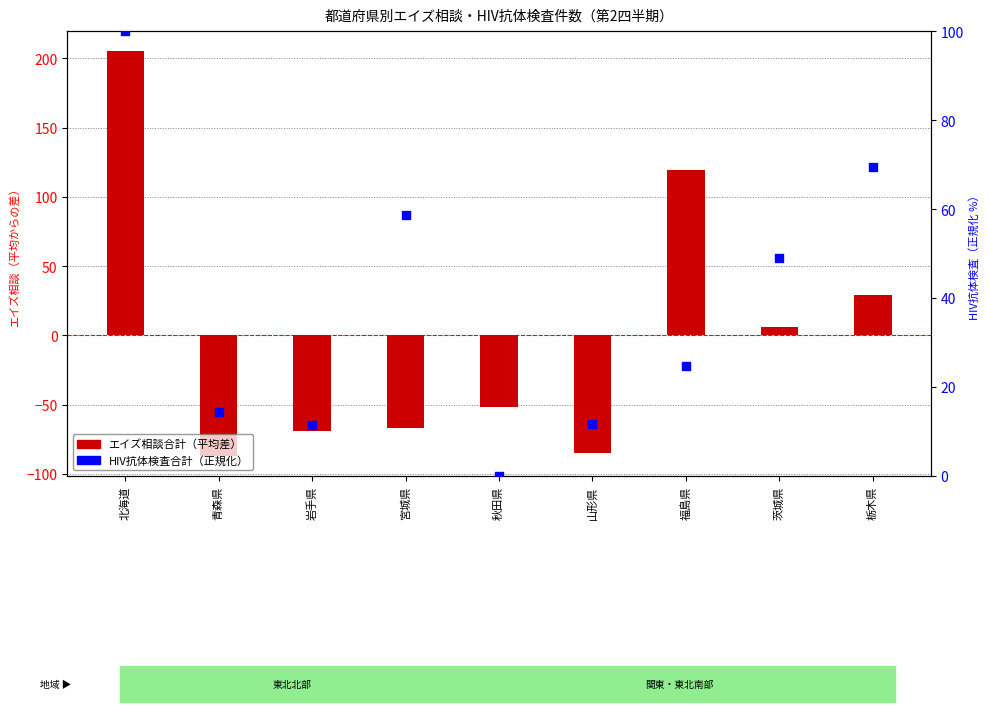

What are all the series names shown in the legend?

エイズ相談合計, HIV抗体検査合計